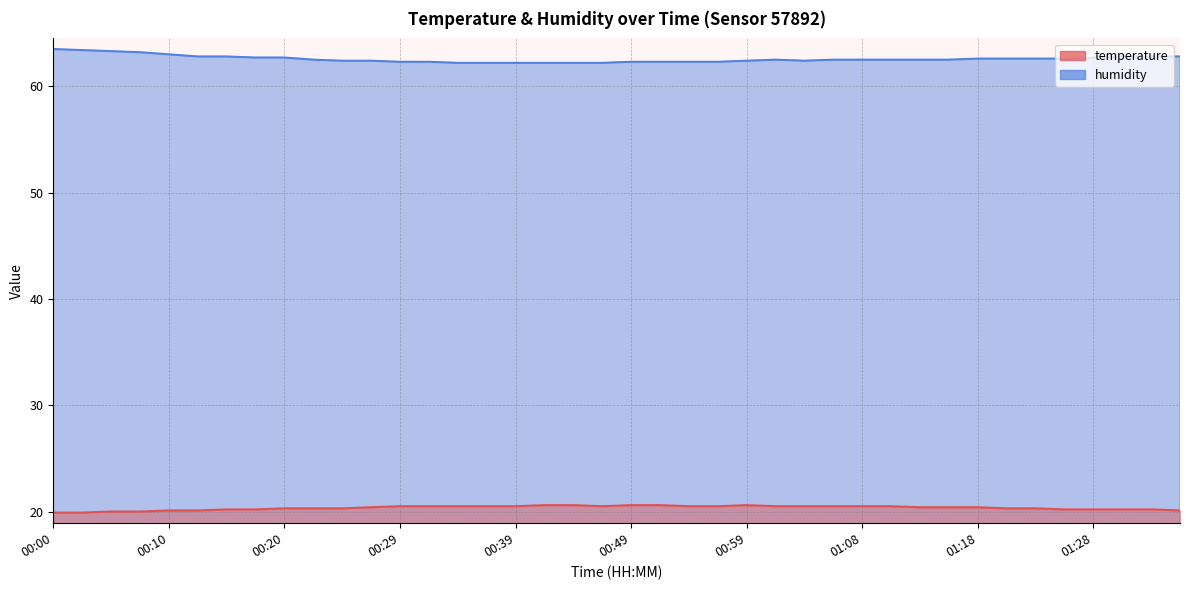

At which label is temperature closest to 20?

00:05